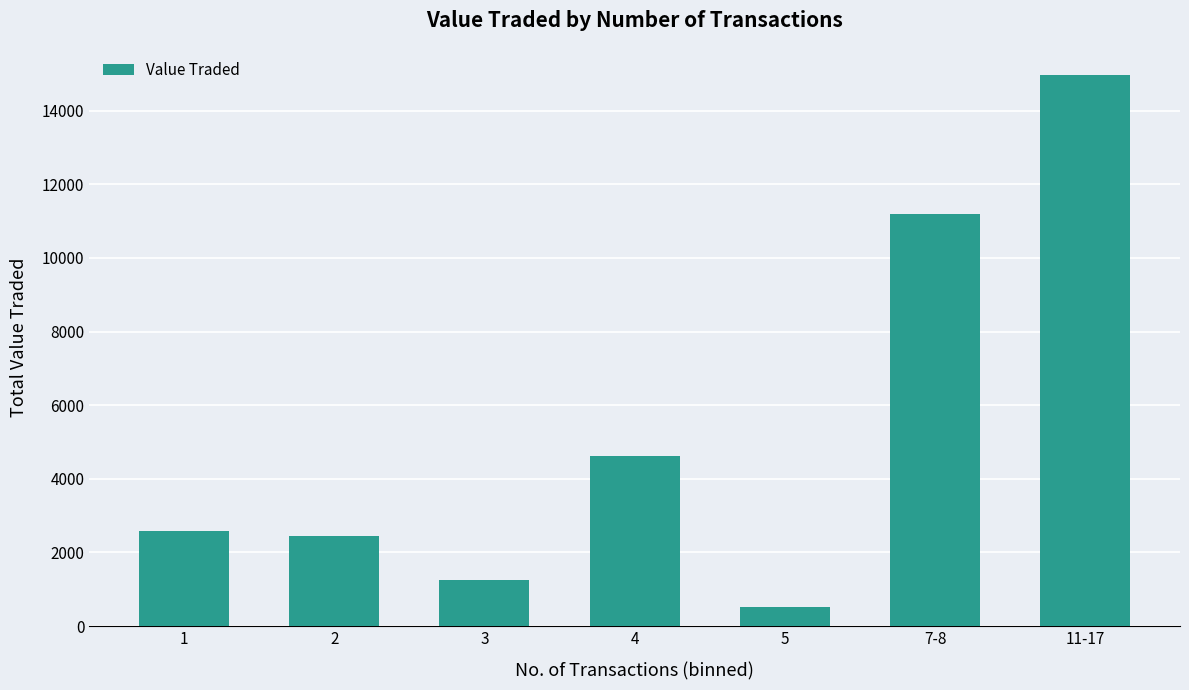

What is the value of the 2nd bar from the left?

2460